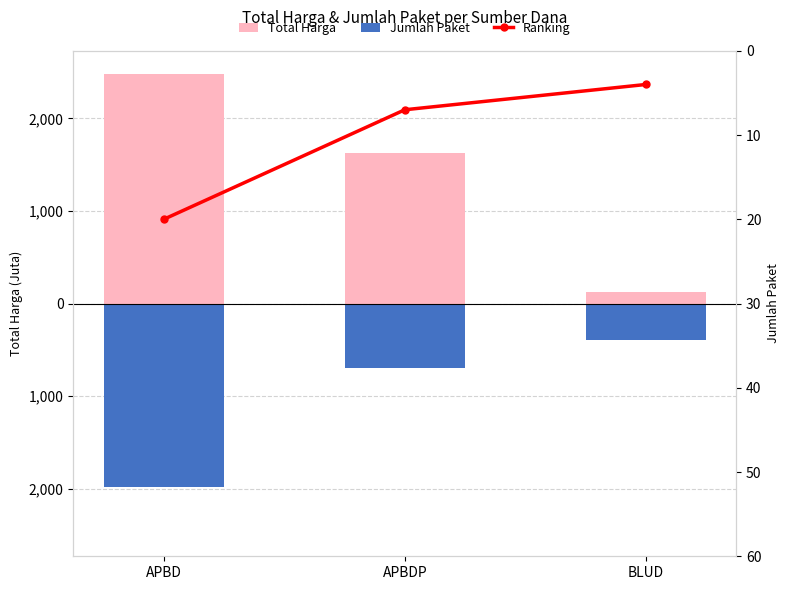

At which label does Total Harga first exceed 1621368150?

APBD